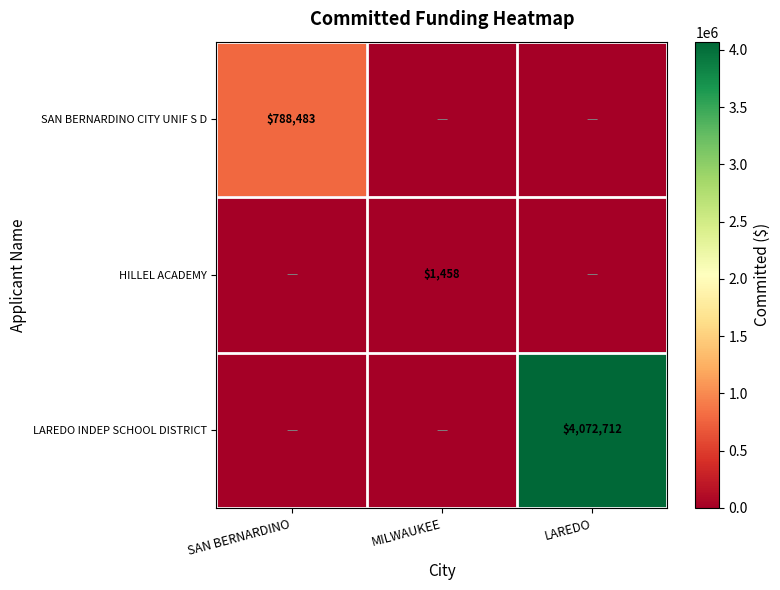

What is the maximum value shown in the chart?

4072711.9